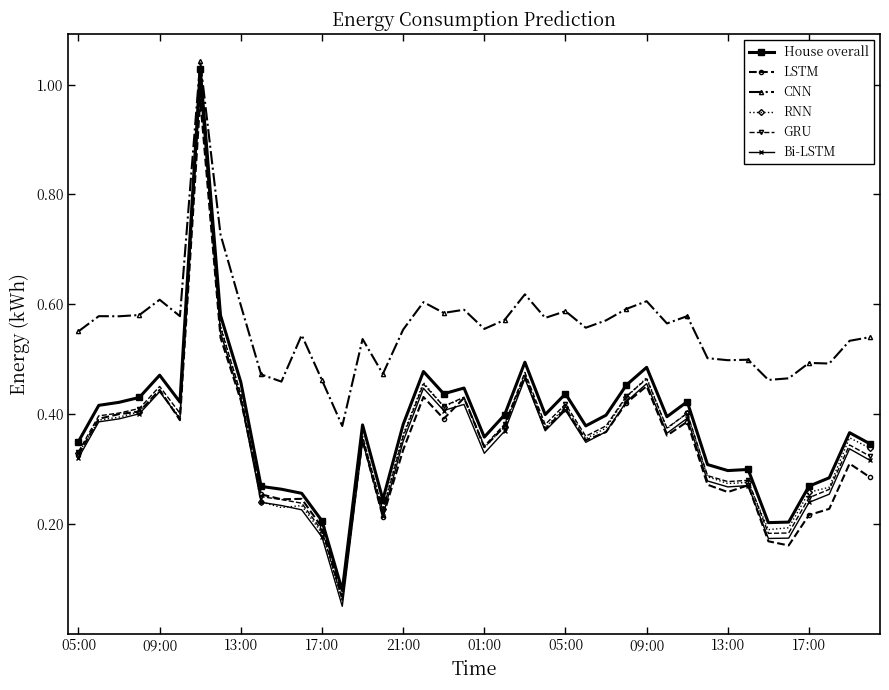

True or false: CNN and Bi-LSTM cross at least once.

False